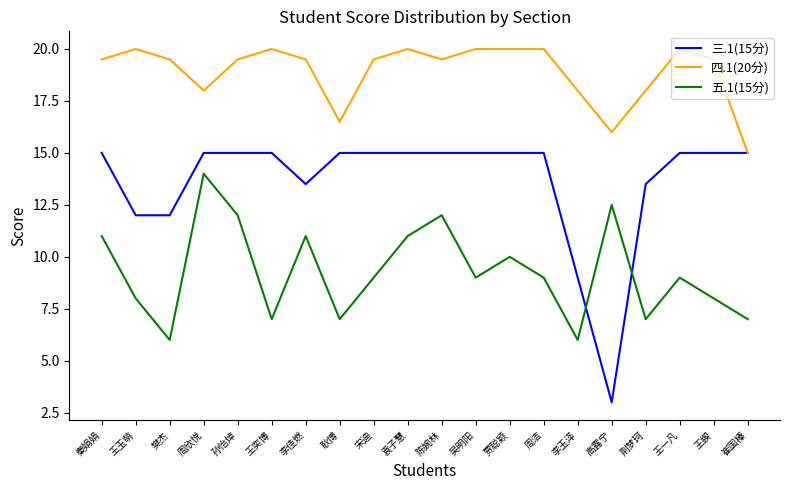

At which label does 五.1(15分) first exceed 9?

秦娟娟